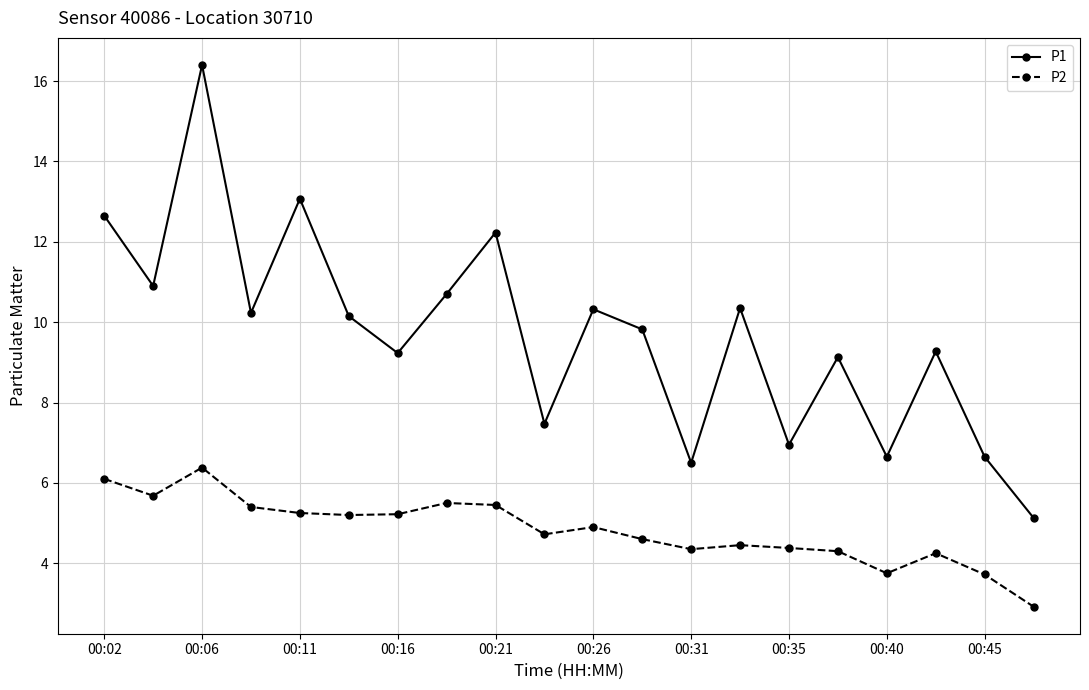

True or false: P2 has more than 0 points higher than both neighbors.

True